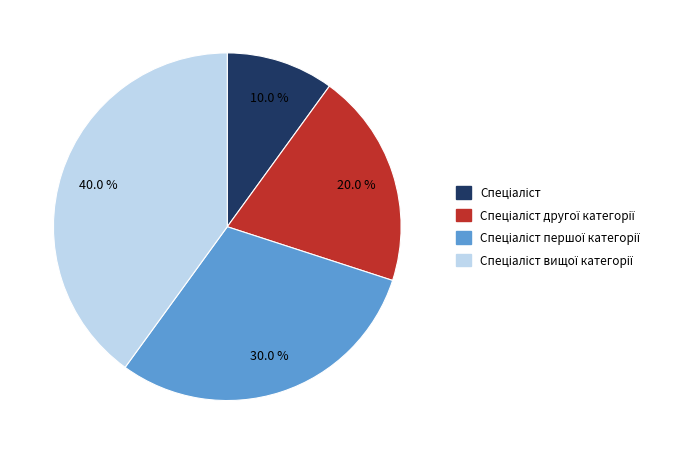

Is there any slice that represents more than half of the pie?

No